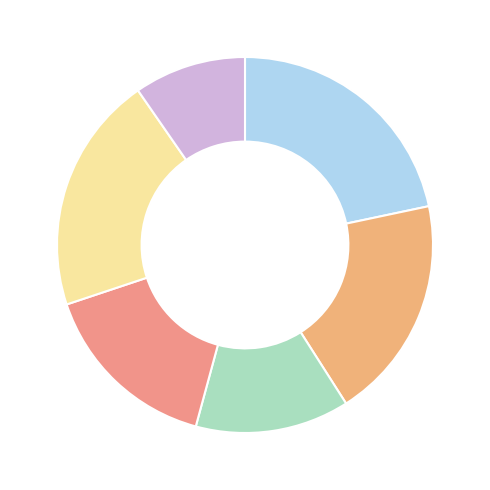

How many slices are in this pie chart?

6